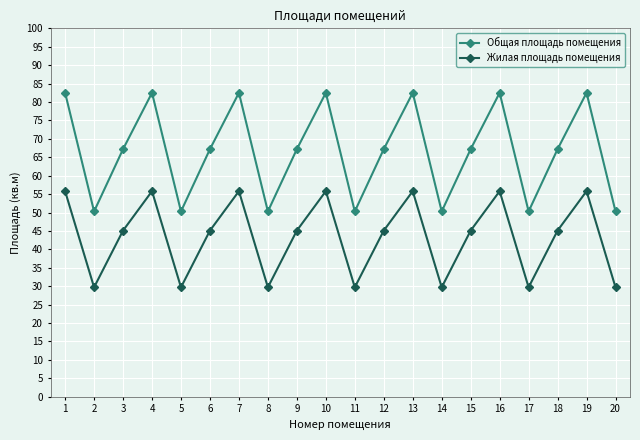

True or false: Жилая площадь помещения has a value of 88.4 at 13.

False